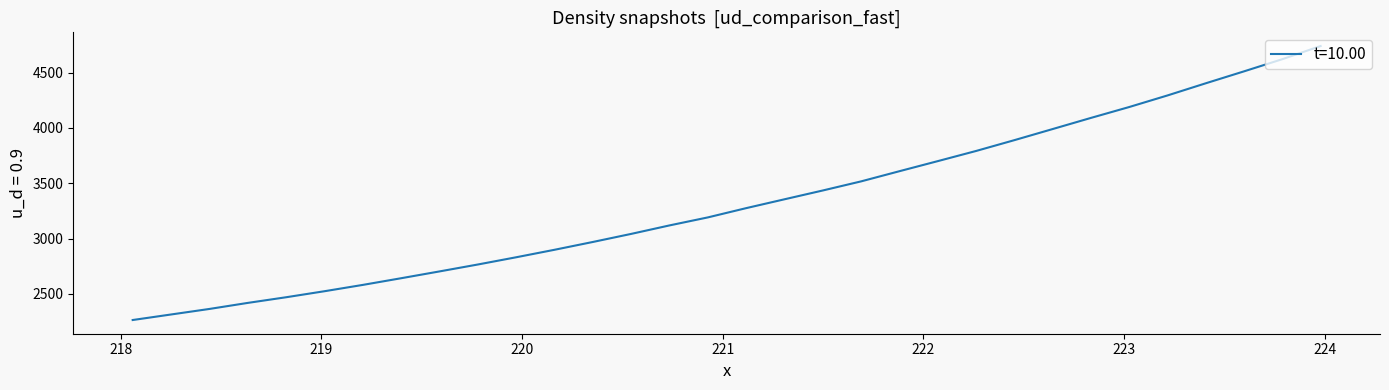

What is the smallest value displayed?

2263.7